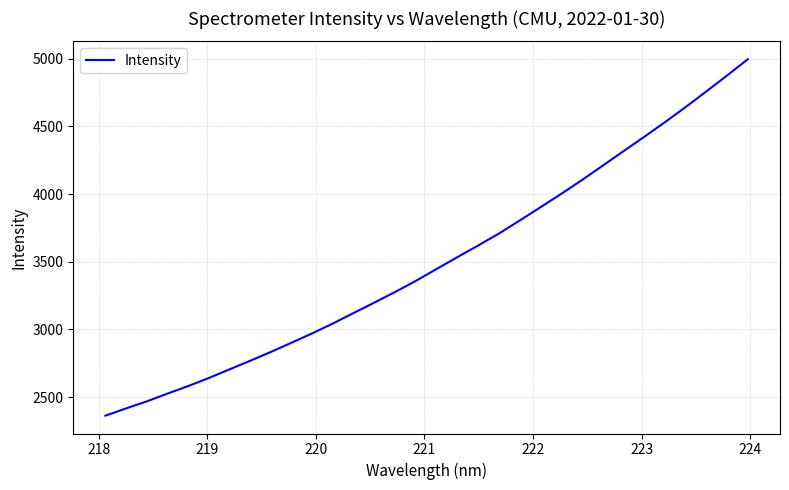

Reading right to left, what are all the values shown in this chart?

4996.6	4876.7	4759.3	4643.6	4531.9	4423.5	4317.9	4211.1	4105.2	4002.8	3904.2	3806.8	3710.5	3622.3	3536.5	3449.5	3361.3	3279.6	3200.8	3124.1	3046.4	2973.3	2903.8	2835.4	2770.1	2706.1	2642.3	2582.2	2526.5	2468.9	2416.7	2363.0